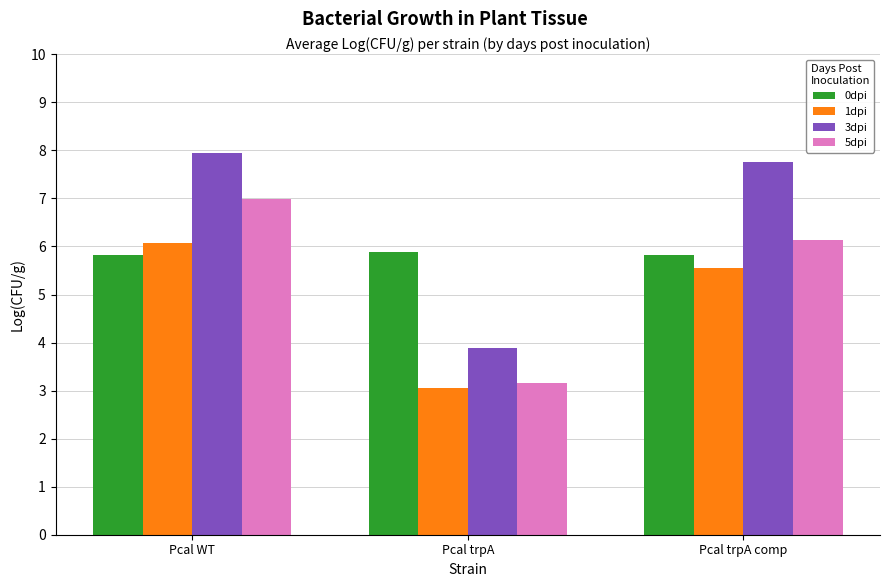

Between Pcal trpA and Pcal trpA comp, which series saw the biggest shift?

3dpi